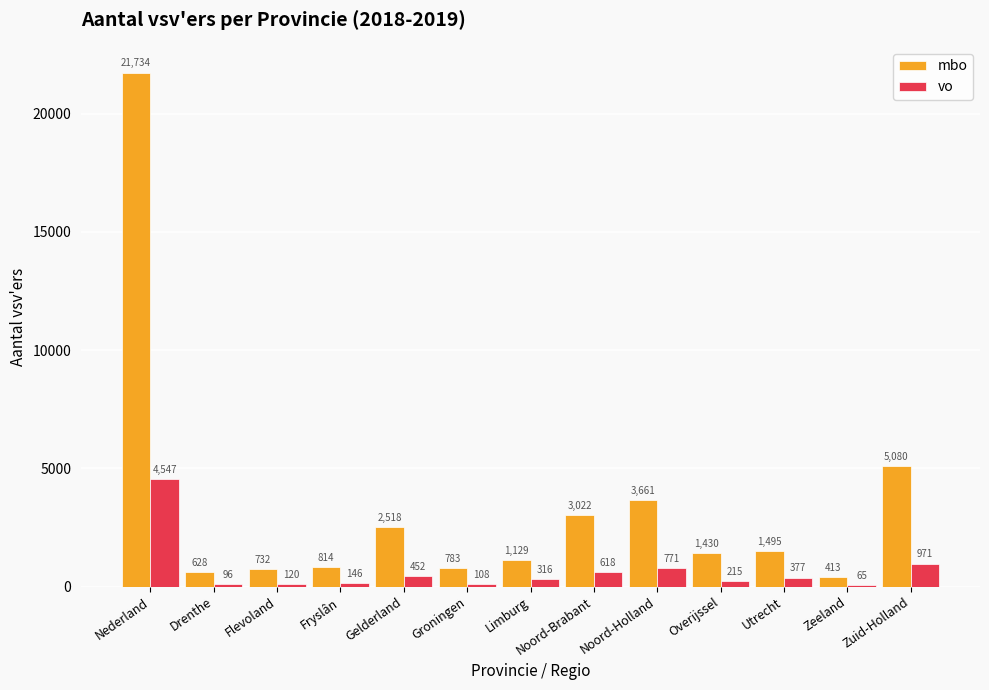

At which label does mbo first exceed 1430?

Nederland